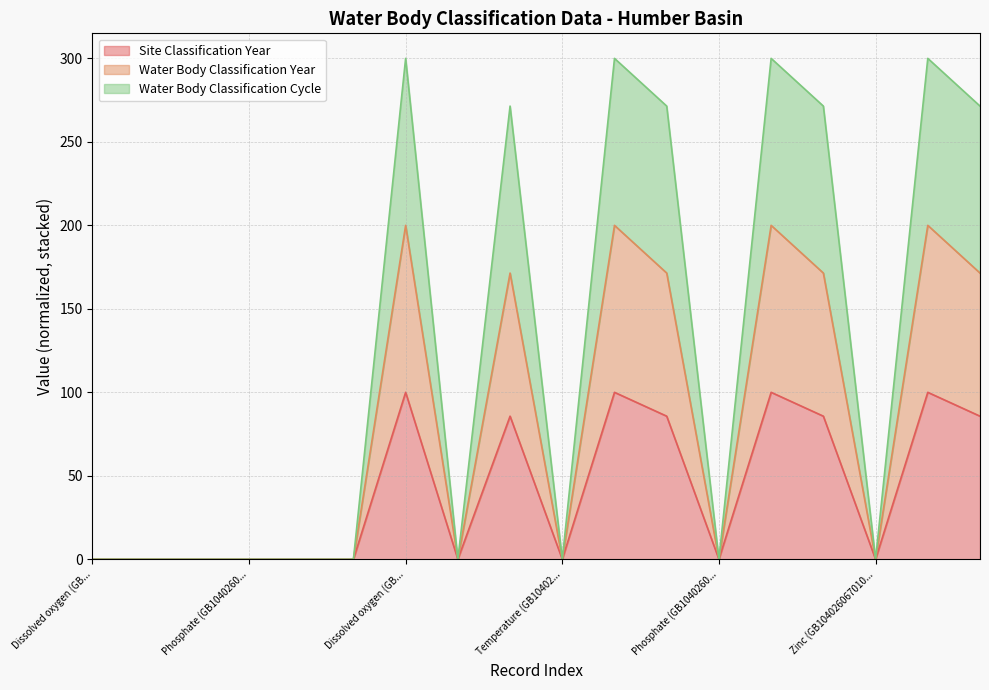

True or false: Site Classification Year and Water Body Classification Year cross at least once.

False